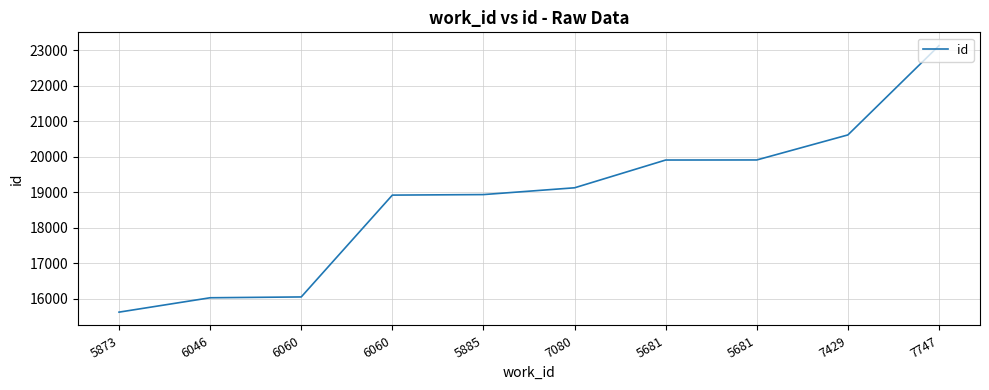

Rank the categories by value from highest to lowest.

7747, 7429, 5681, 5681, 7080, 5885, 6060, 6060, 6046, 5873